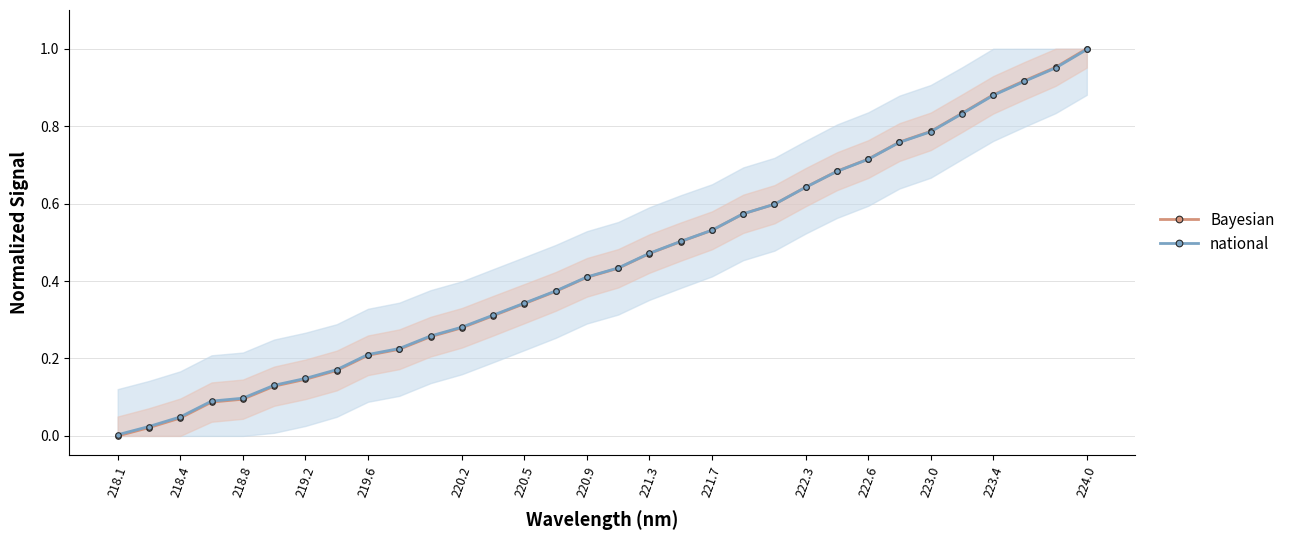

True or false: Bayesian has a value of 0.2 at 219.6.

True